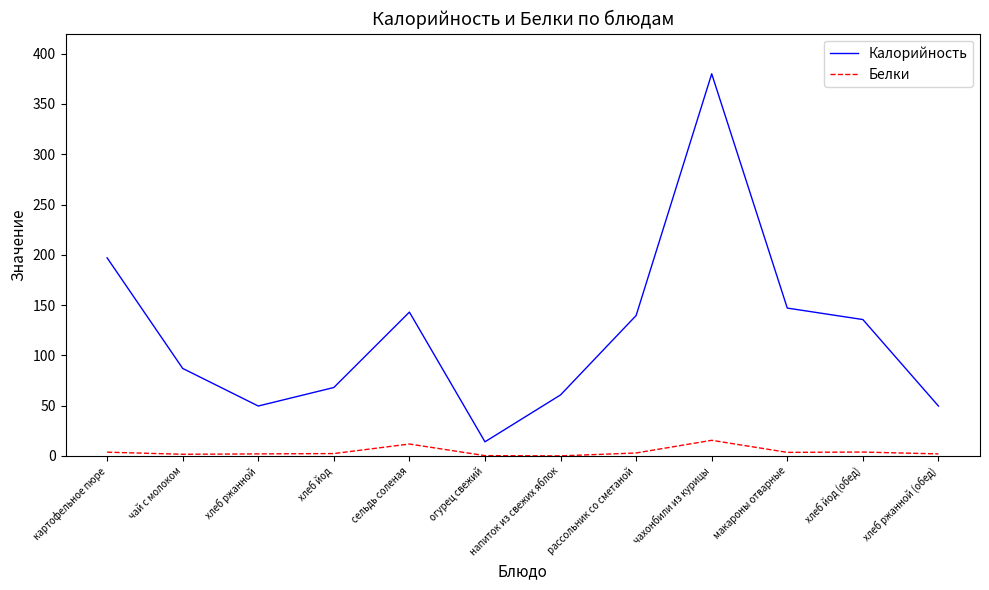

What is the total value across all series at хлеб йод (обед)?

139.4